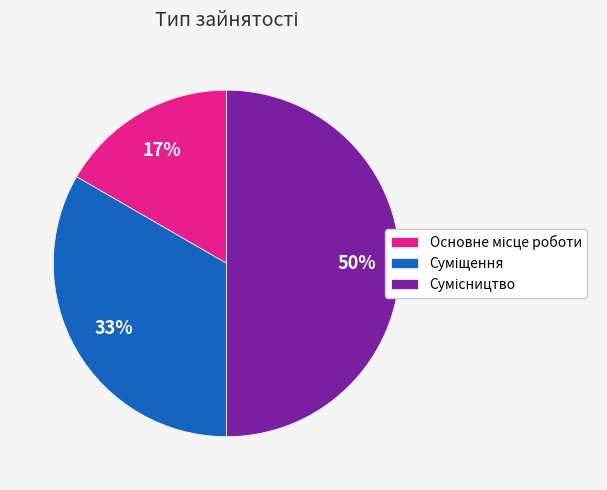

To the nearest percent, what is the difference between the largest and smallest slice percentages?

33%